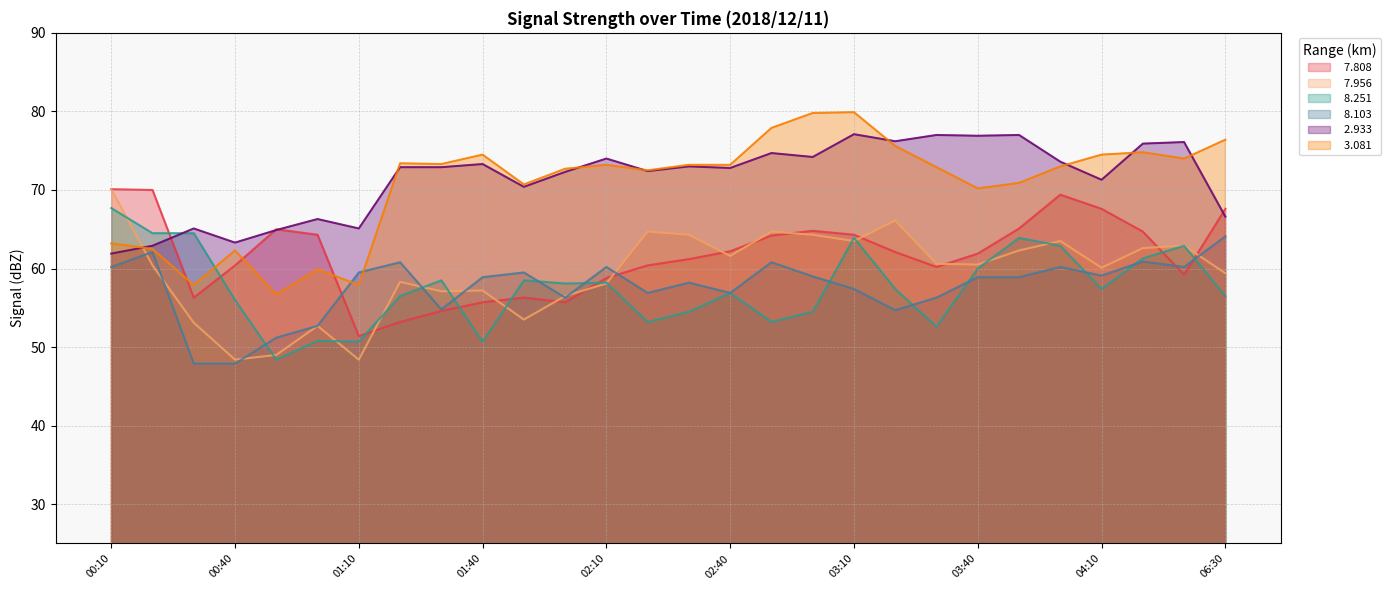

At which category does   8.251 reach its first local valley?

00:50